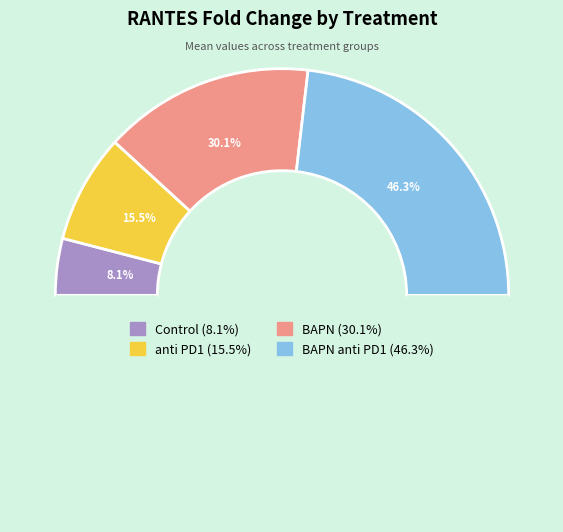

The Control slice represents 1% of the pie. True or false?

False